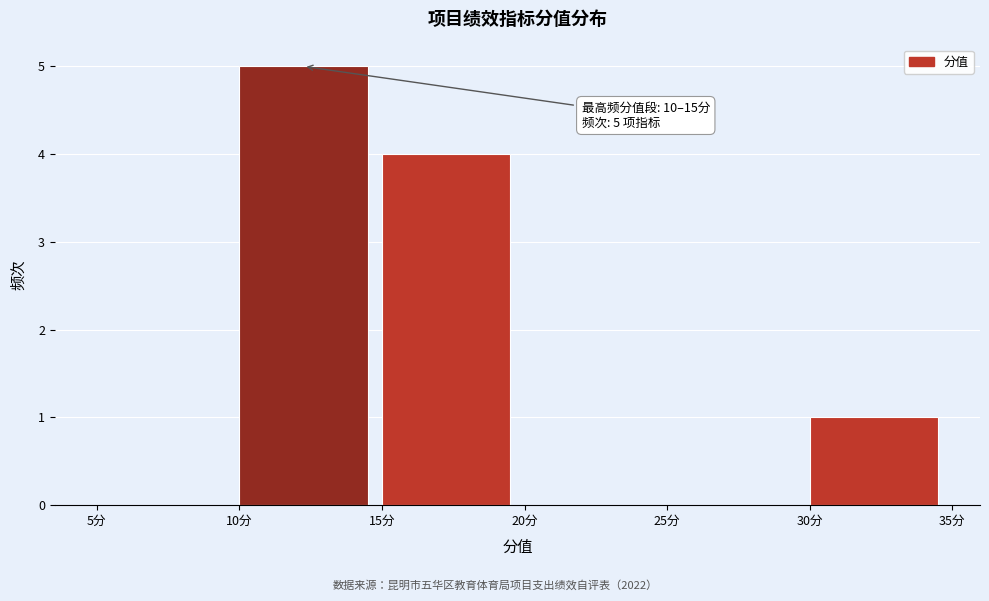

Which range on the x-axis has the tallest bar?

10 to 15